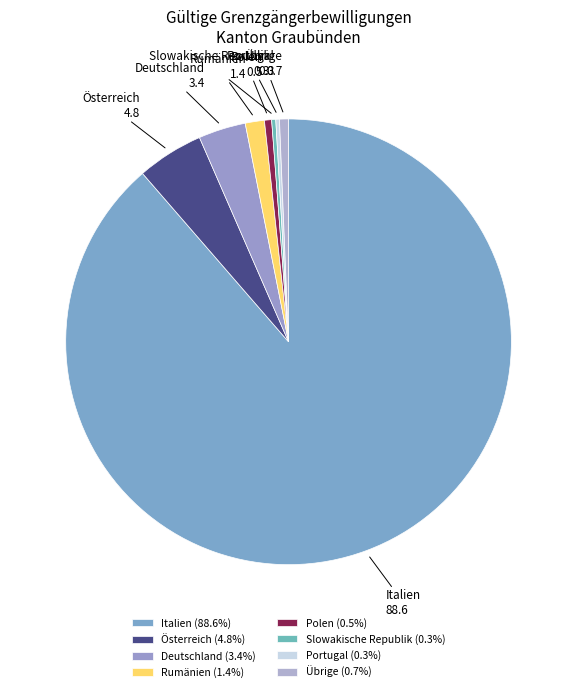

Do Italien and Rumänien together represent more than half of the pie?

Yes